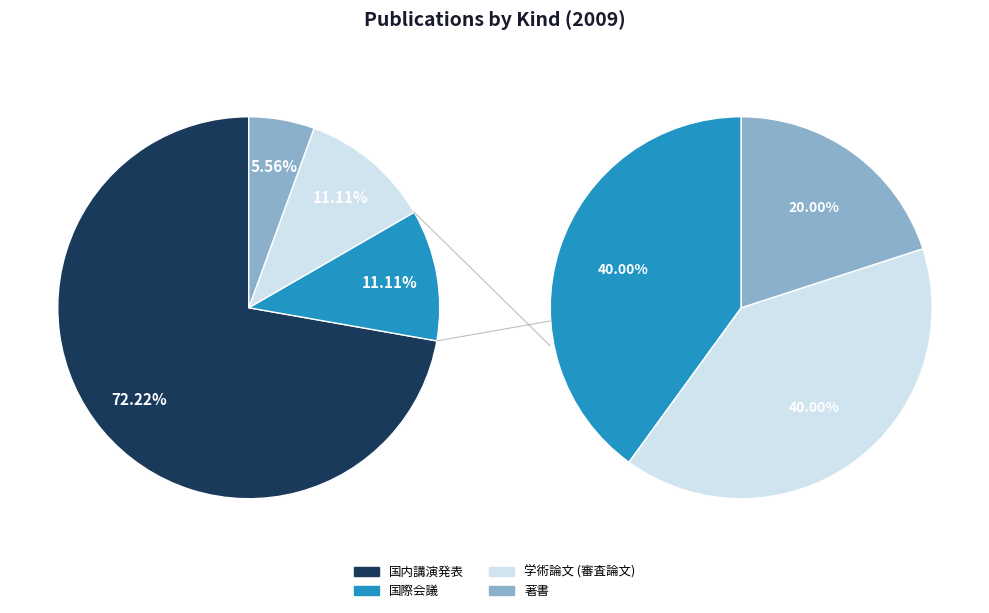

What percentage do 国際会議 and 国内講演発表 together represent?

83.3%